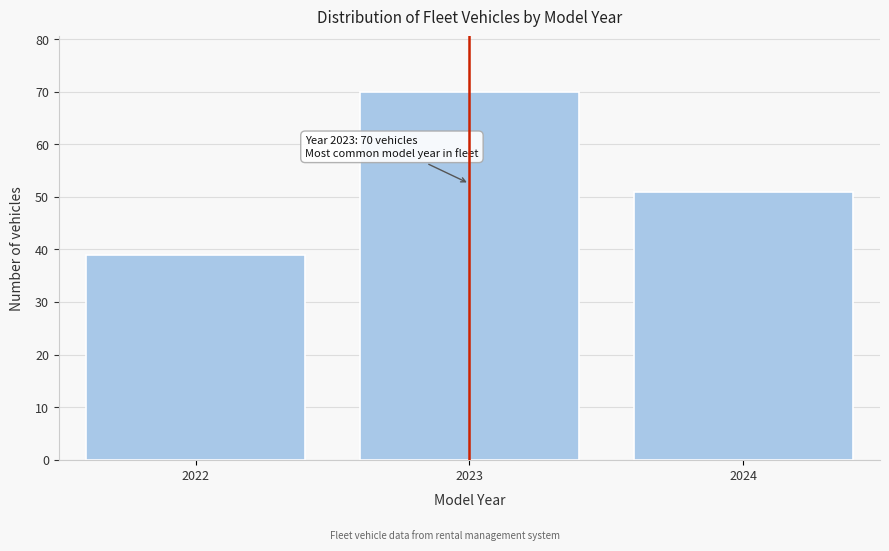

Reading left to right, transcribe all the data shown in this chart.

39	70	51